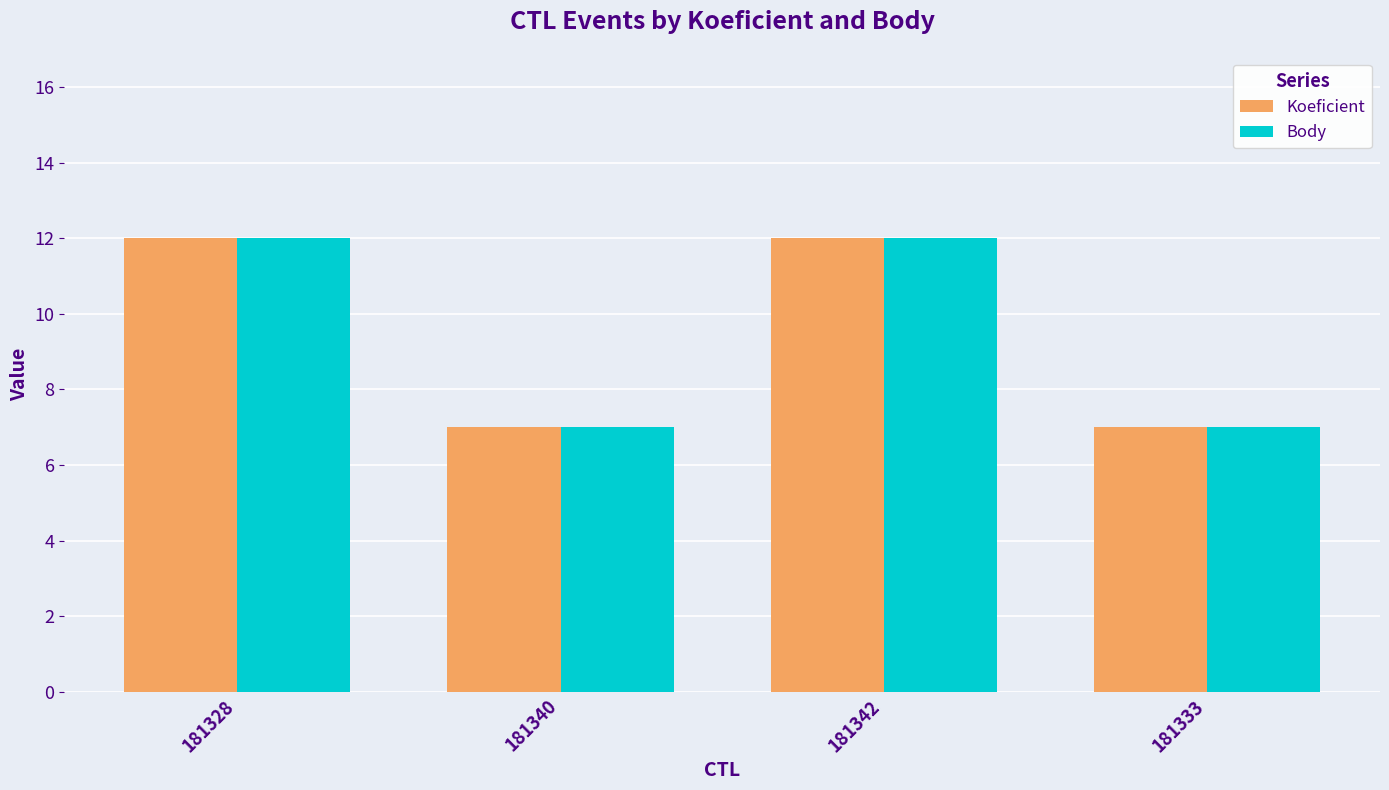

What is the lowest value of the Body series?

7